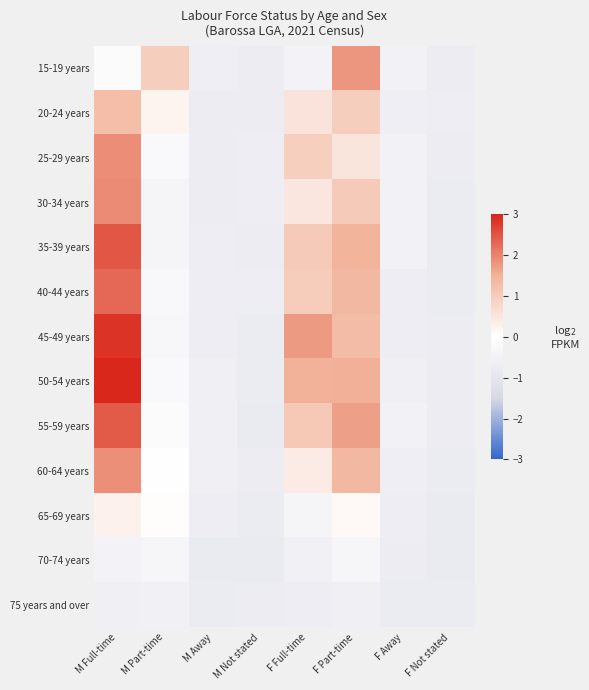

What is the spread (max minus min) of values at M Away?

0.2